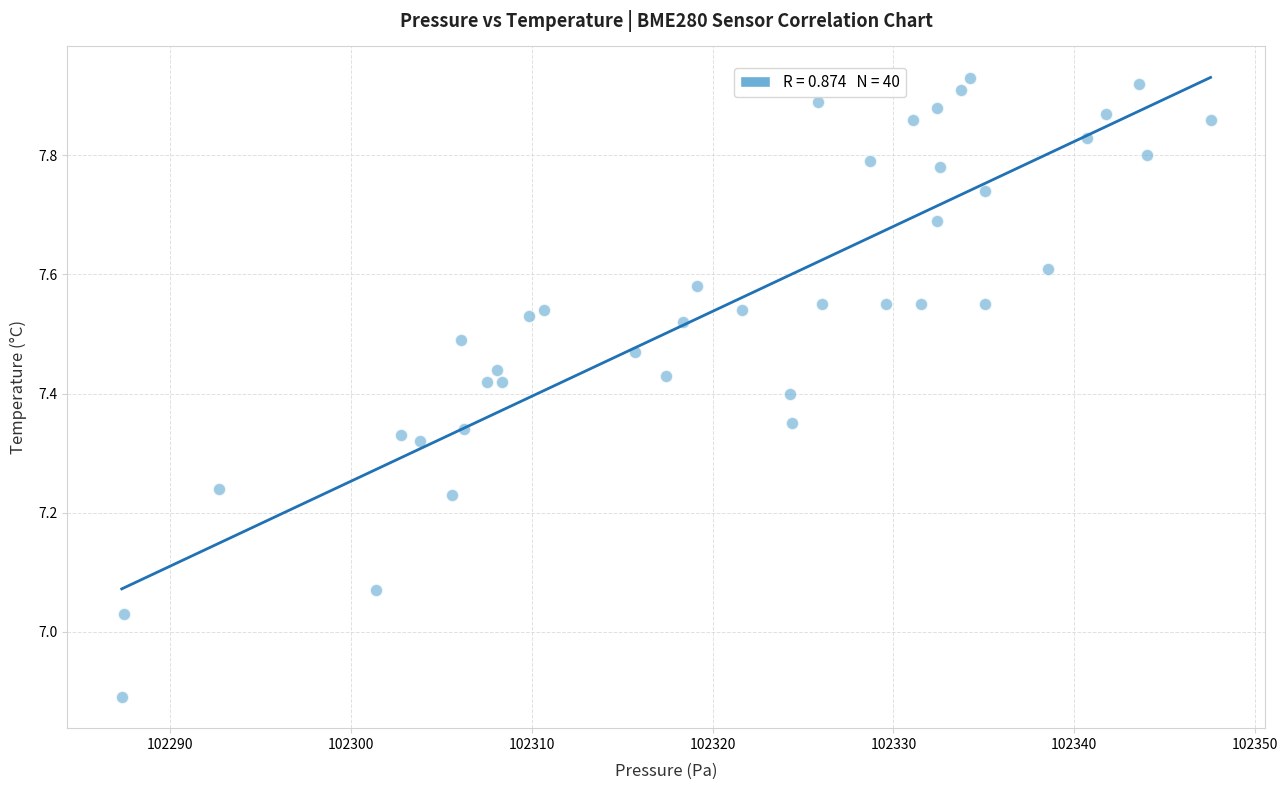

What is the range of Y values (max minus min)?

1.0